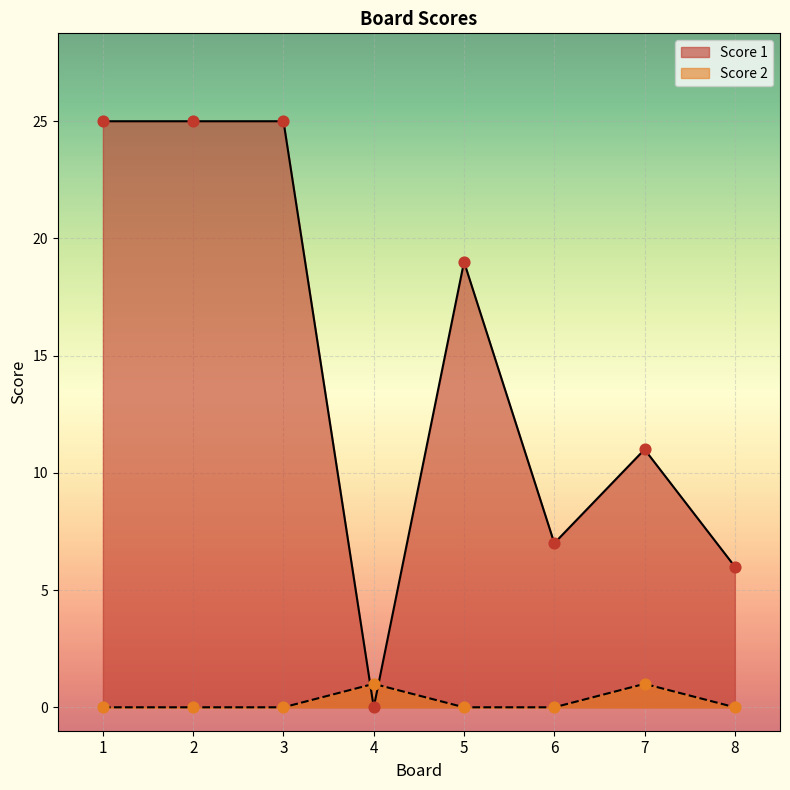

Is the value of Score 1 at 8 greater than the value of Score 2 at 7?

Yes